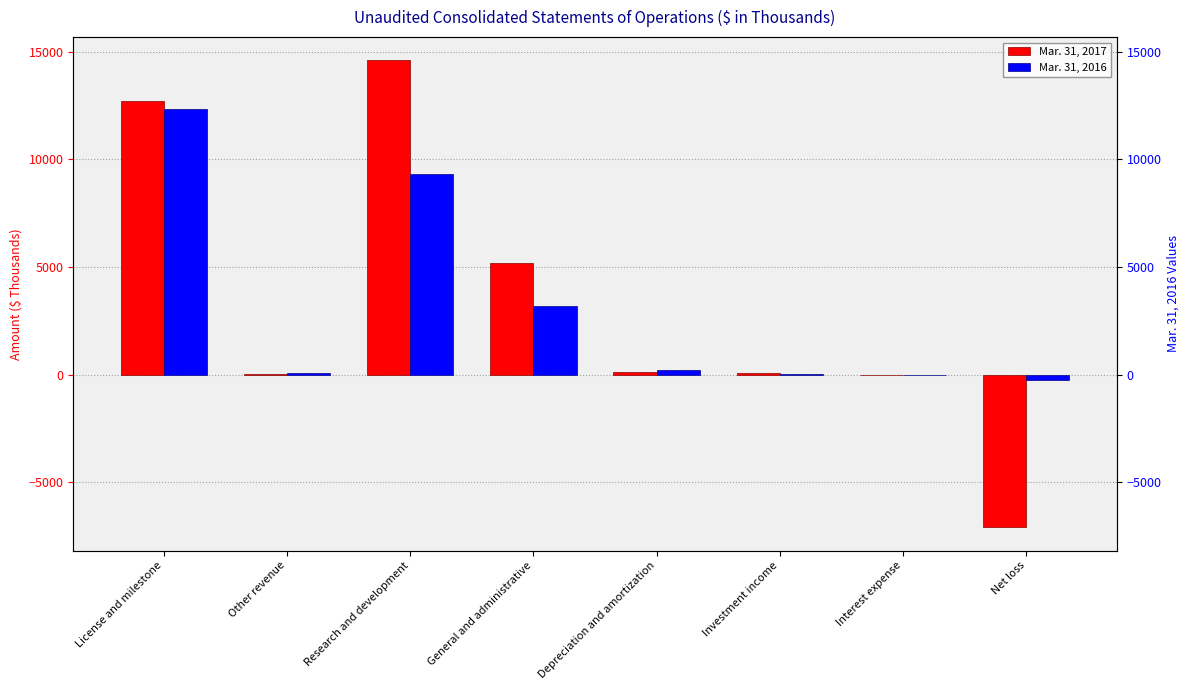

Which series has the largest range (max minus min)?

Mar. 31, 2017